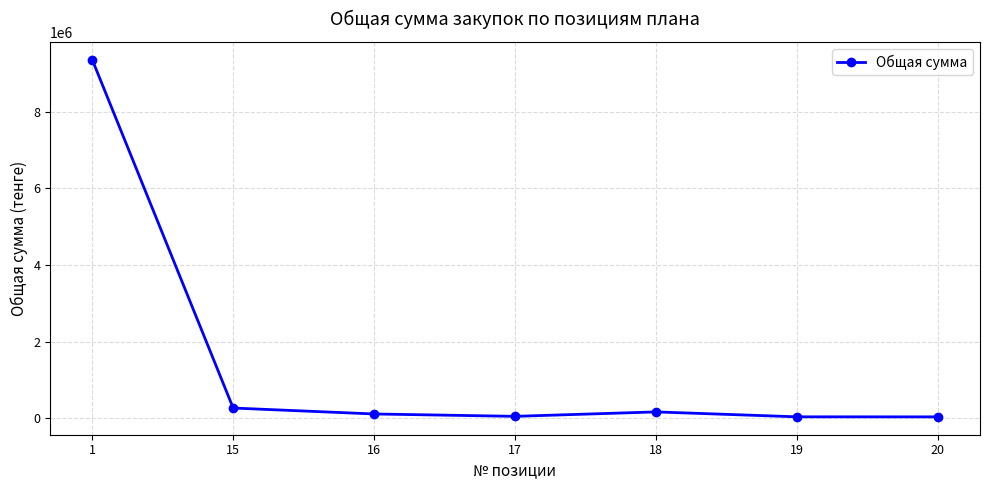

Approximately how many times larger is the value at 20 compared to 17?

0.7